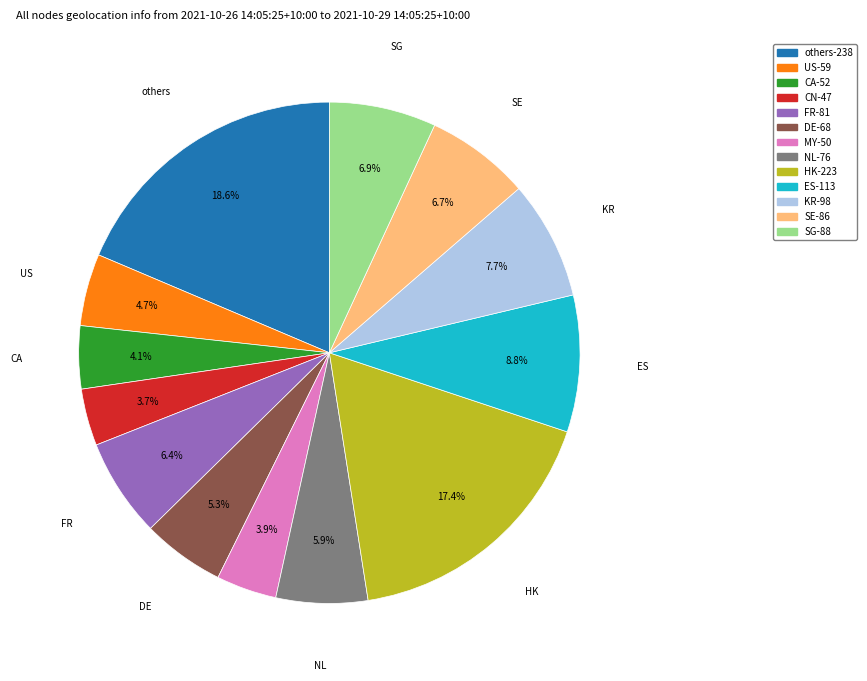

Is there any slice that represents more than half of the pie?

No